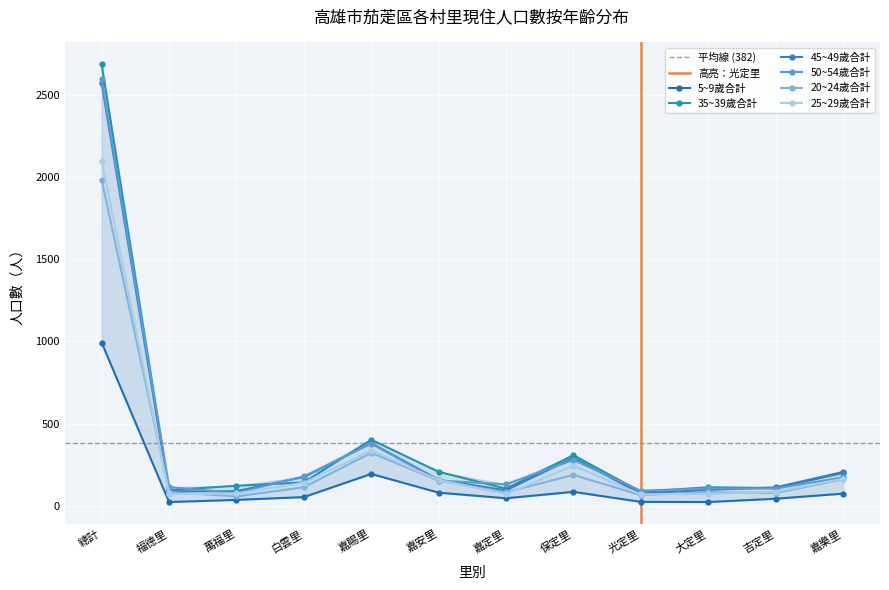

What is the label of the 4th point from the right?

光定里